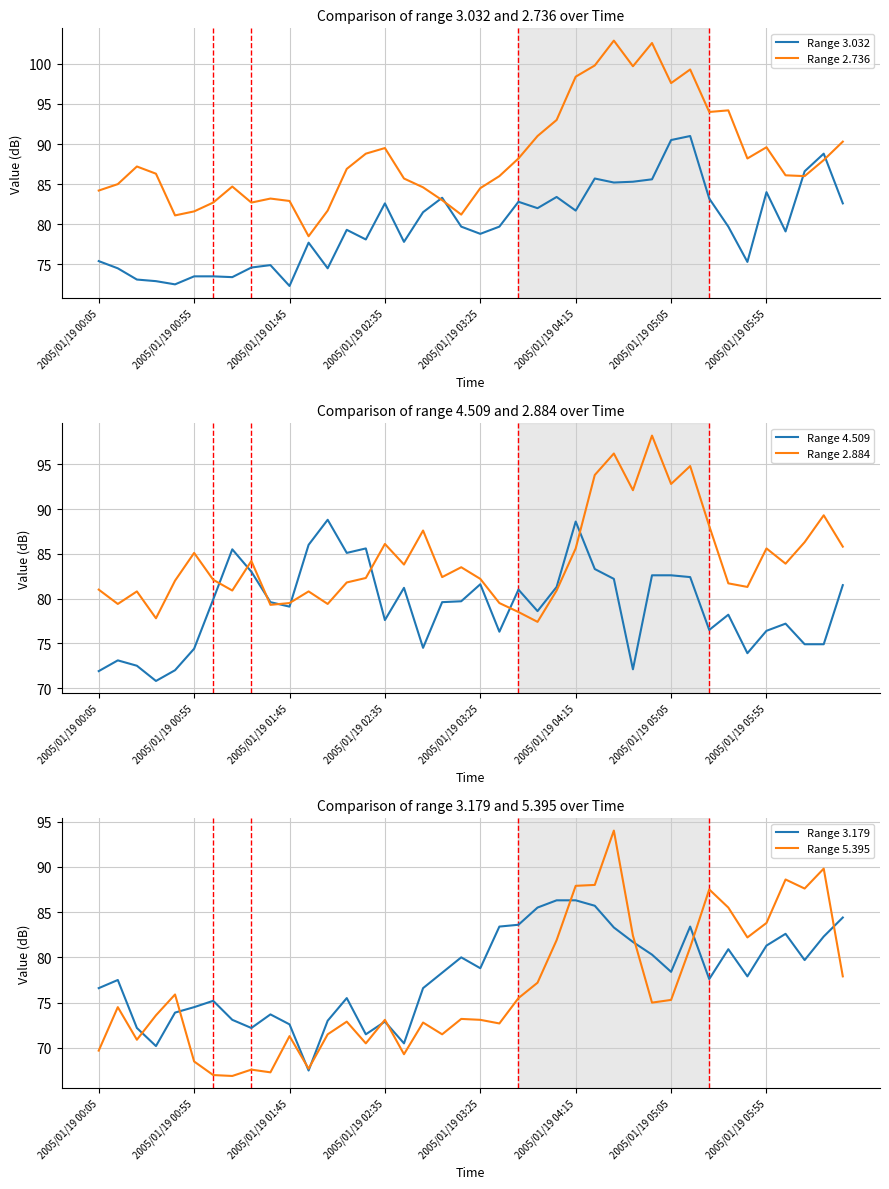

At how many categories does at least one series exceed 73?

40